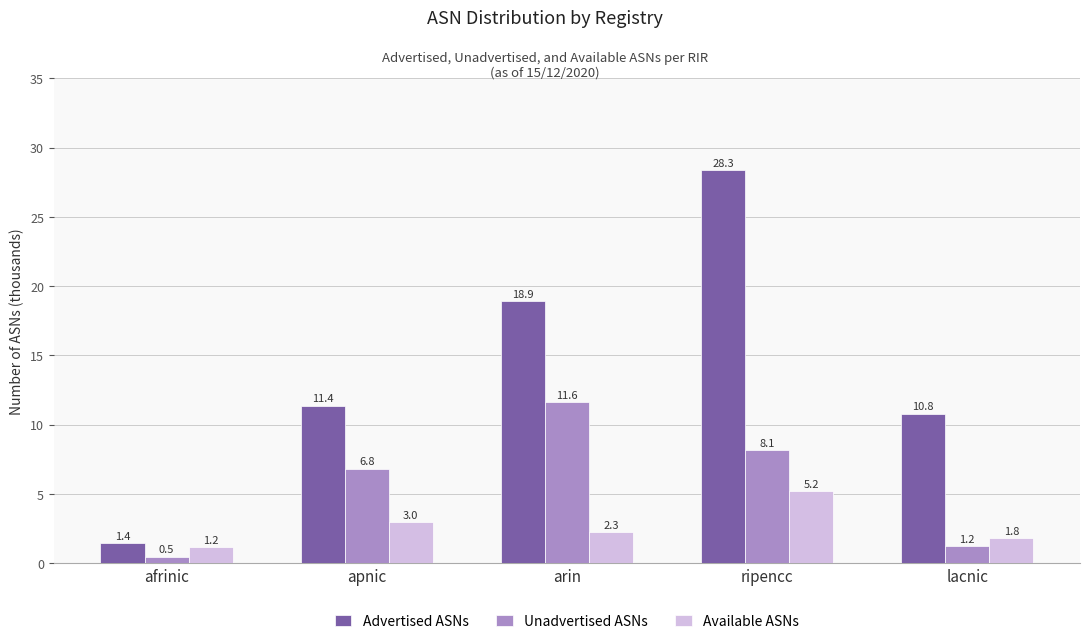

What are all the series names shown in the legend?

Advertised ASNs, Unadvertised ASNs, Available ASNs